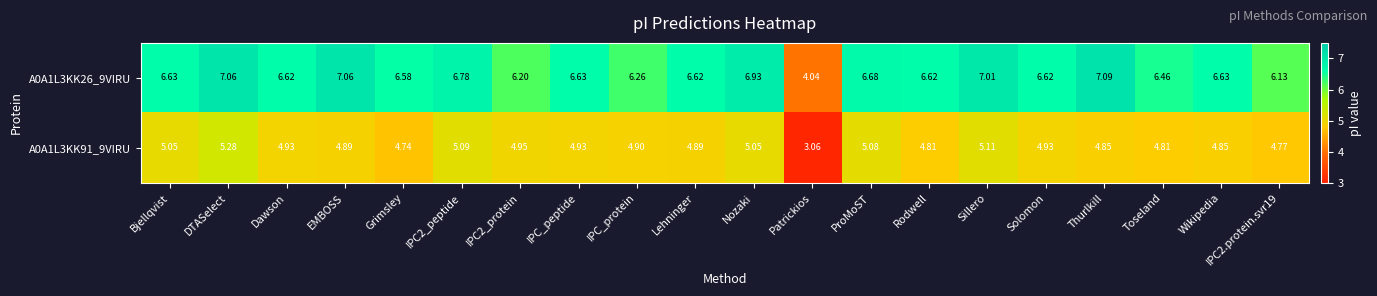

Where does the A0A1L3KK91_9VIRU series first go above 4?

Bjellqvist